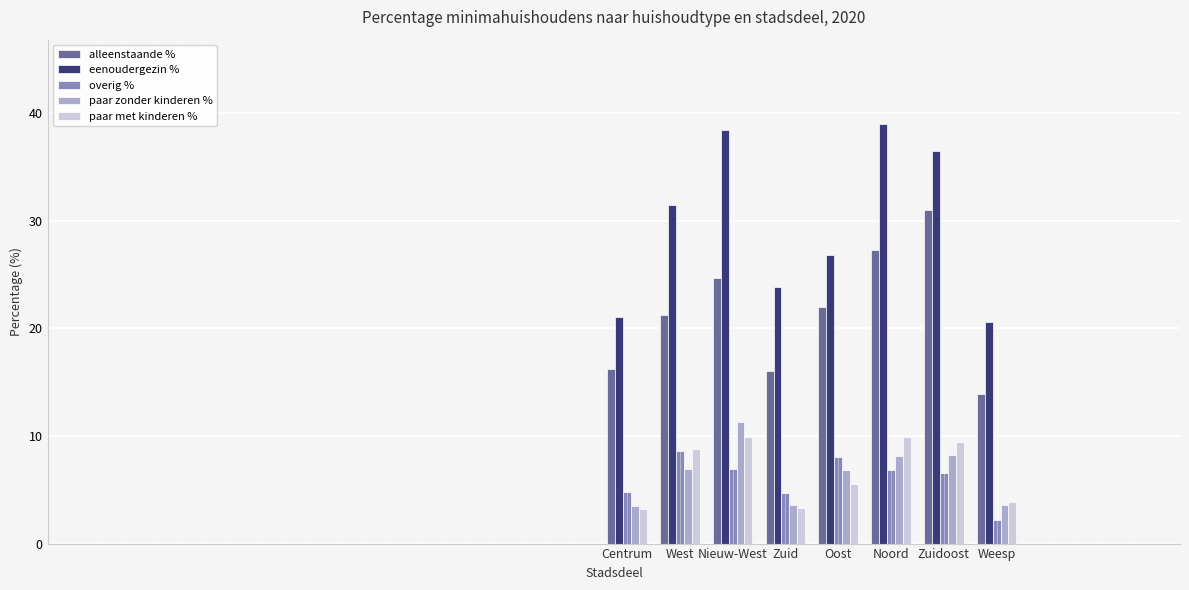

Which series has the largest range (max minus min)?

eenoudergezin %